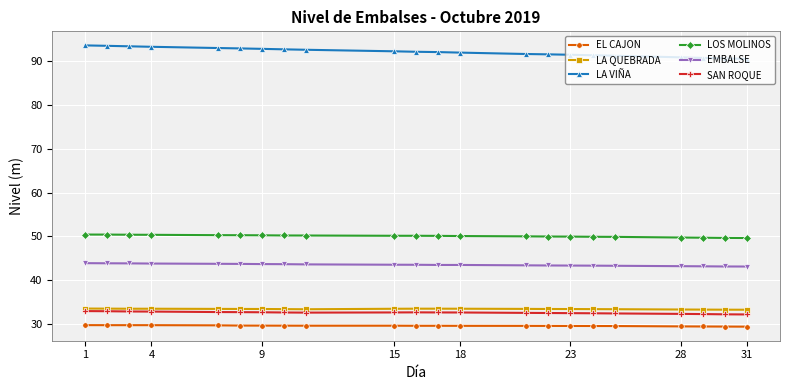

What is the value of the EMBALSE point at the 10th from the left?

43.5